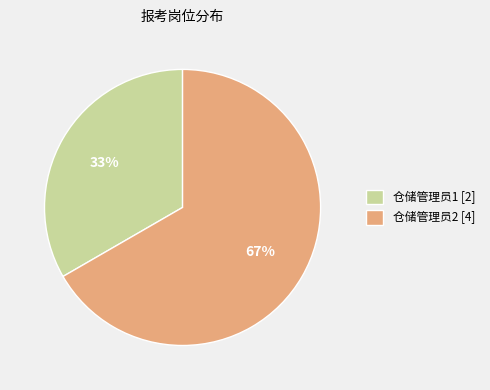

To the nearest percent, what percentage of the pie is 仓储管理员1?

33%